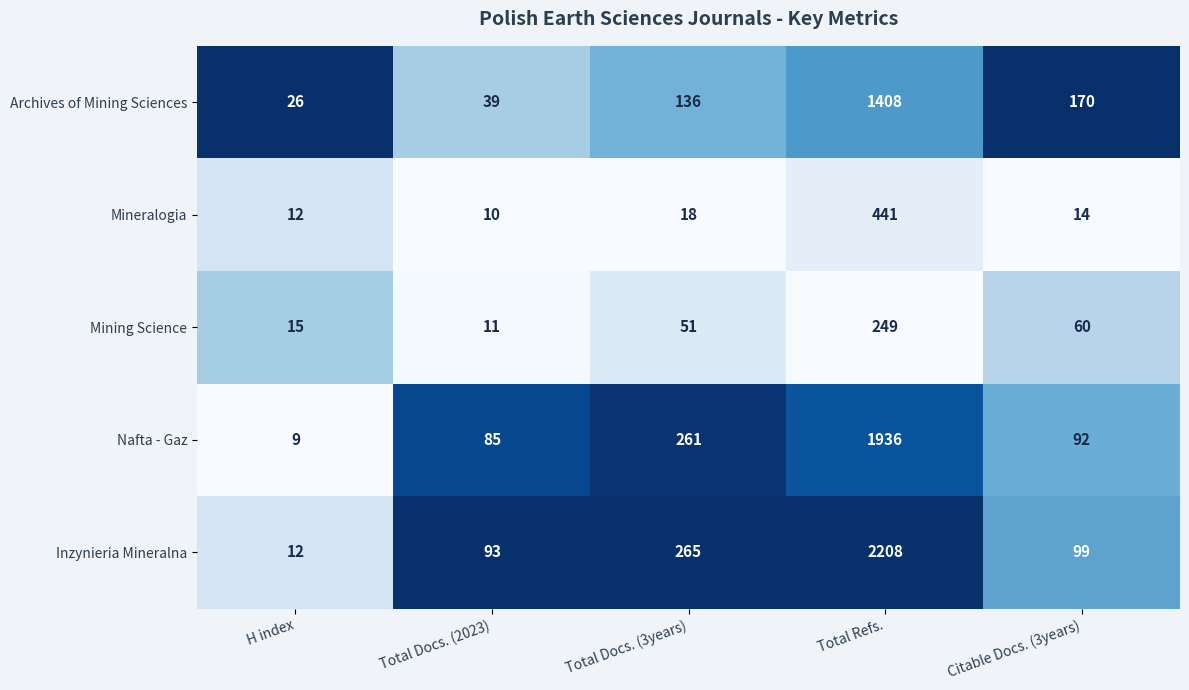

At which category is the sum across all series the highest?

Total Refs.